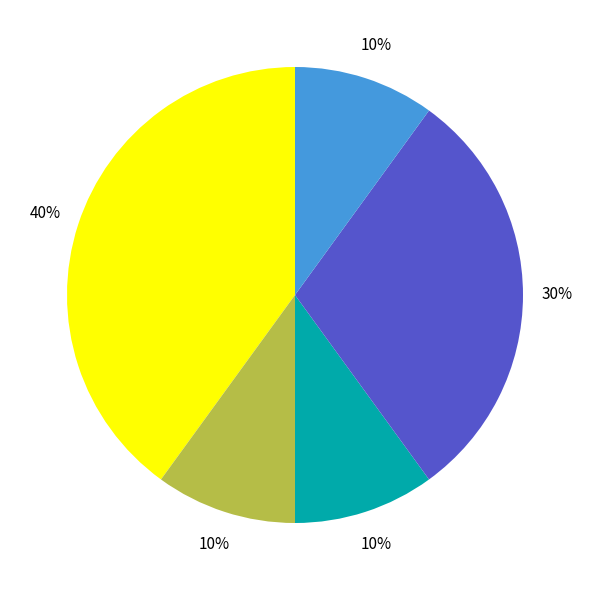

Is there a majority slice in this chart?

No